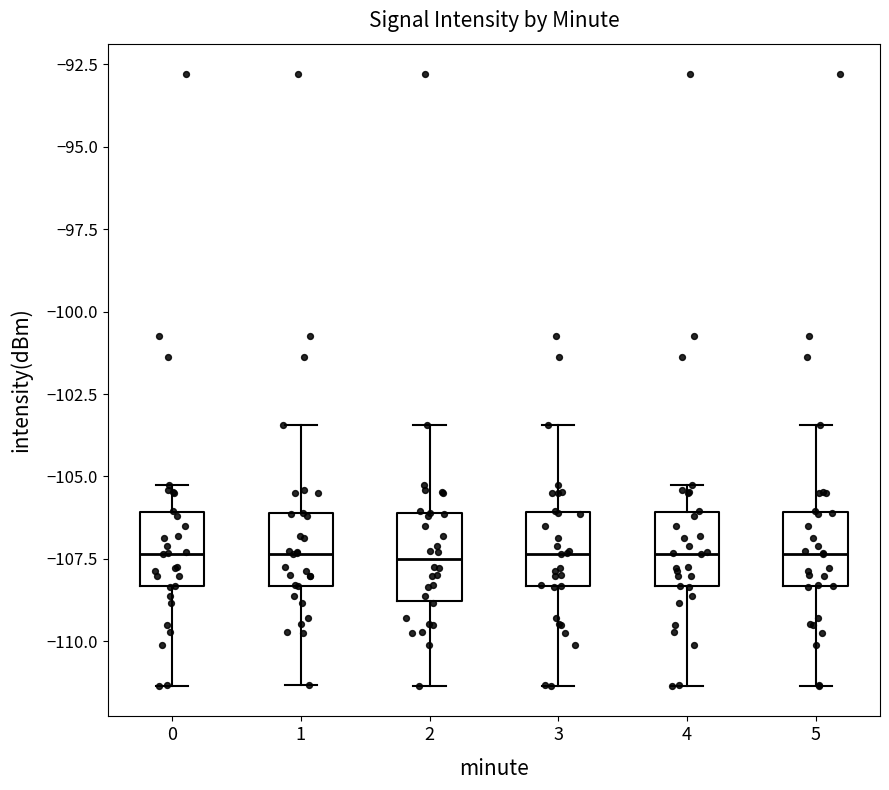

Reading left to right, transcribe this box plot: for each box, give where its median line is, the range the box spans, and where its two whiskers end, as read against the y-axis. The values are not printed on the chart, so give them approximately, as read against the axis.

0: median -107.5, box -108.5 to -106.0, whiskers -111.5 to -105.5
1: median -107.5, box -108.5 to -106.0, whiskers -111.5 to -103.5
2: median -107.5, box -109.0 to -106.0, whiskers -111.5 to -103.5
3: median -107.5, box -108.5 to -106.0, whiskers -111.5 to -103.5
4: median -107.5, box -108.5 to -106.0, whiskers -111.5 to -105.5
5: median -107.5, box -108.5 to -106.0, whiskers -111.5 to -103.5